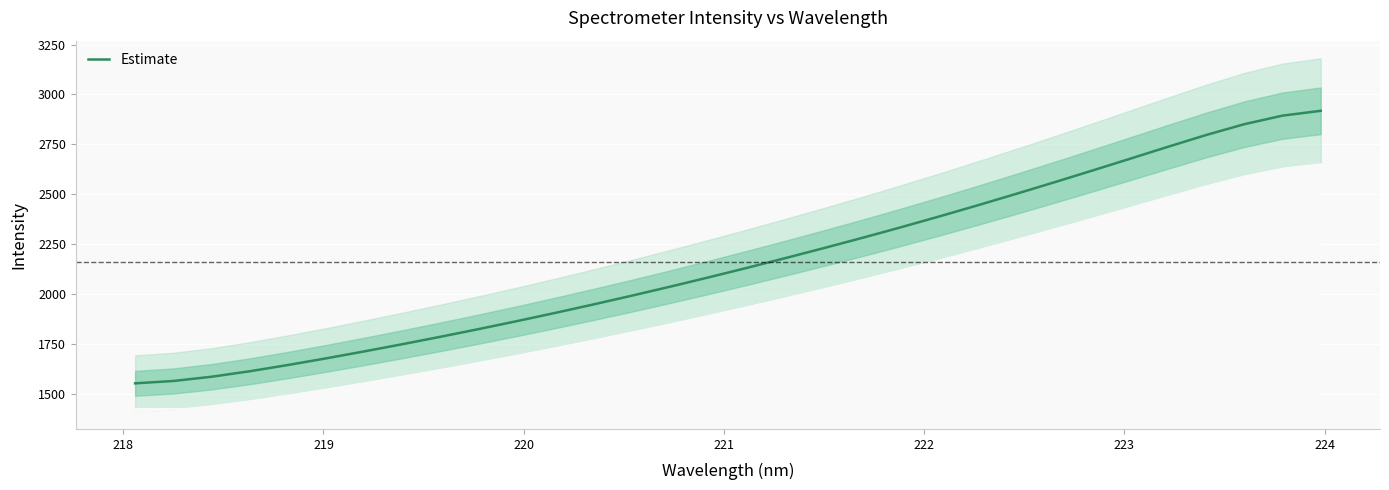

What is the minimum value for Estimate?

1554.9